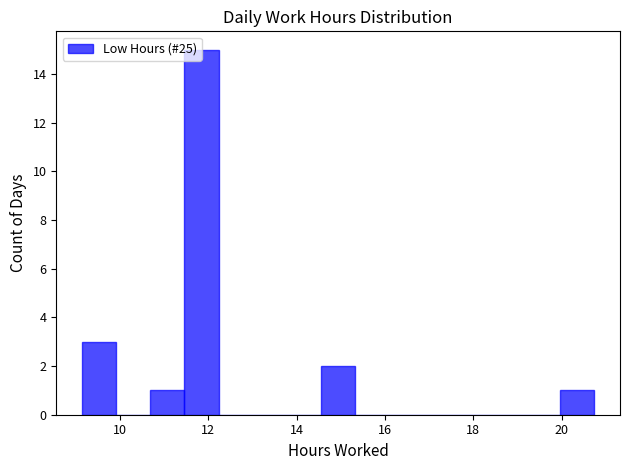

Around what value on the x-axis is the tallest bar? Give the approximate position of its centre, as read against the axis.

11.8